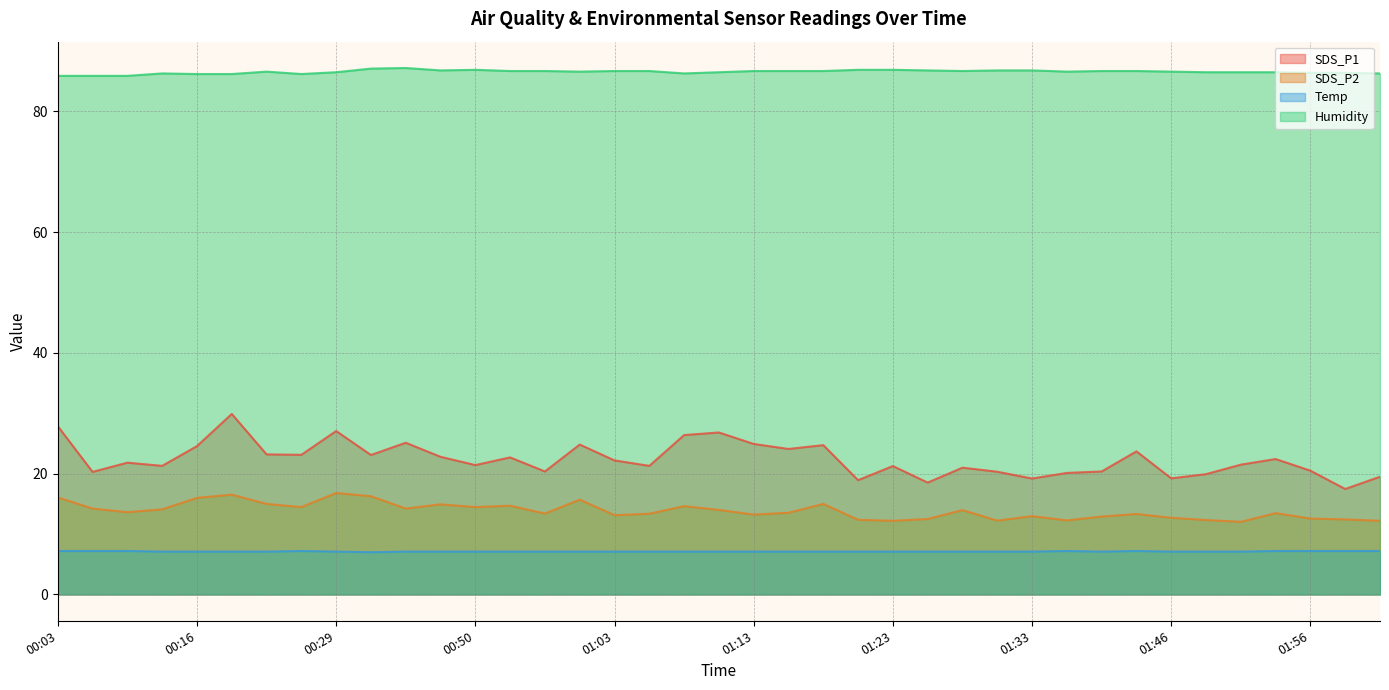

Which series has the widest spread of values?

SDS_P1